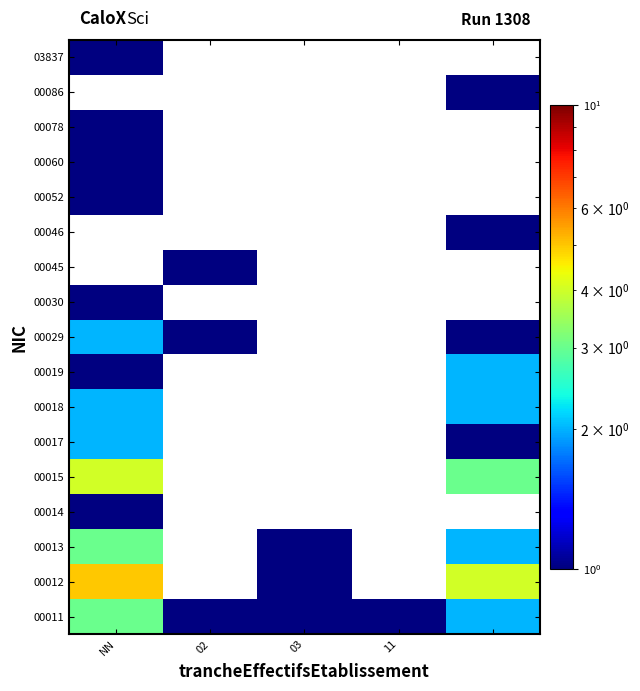

How many values in 00030 are above zero?

1